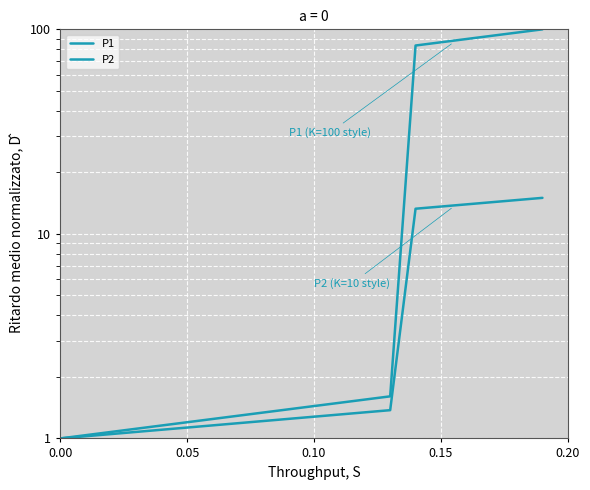

What are all the series names shown in the legend?

P1, P2